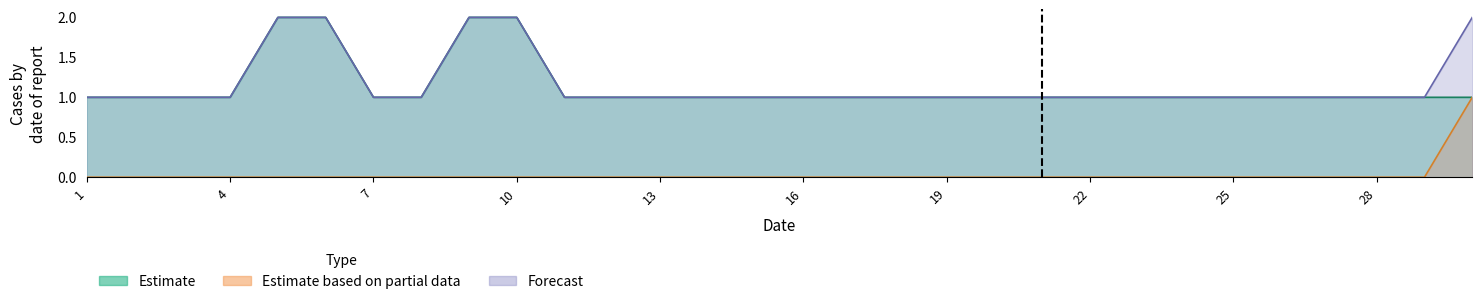

What is the difference between the 小計 values at 27 and 5?

1